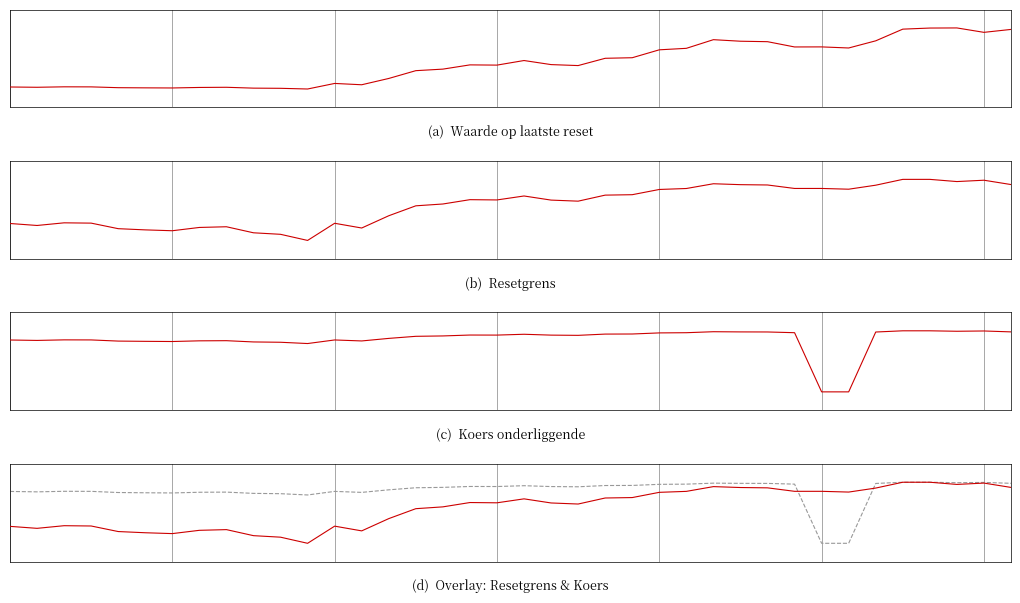

Which has a higher value, 17 or 14?

17